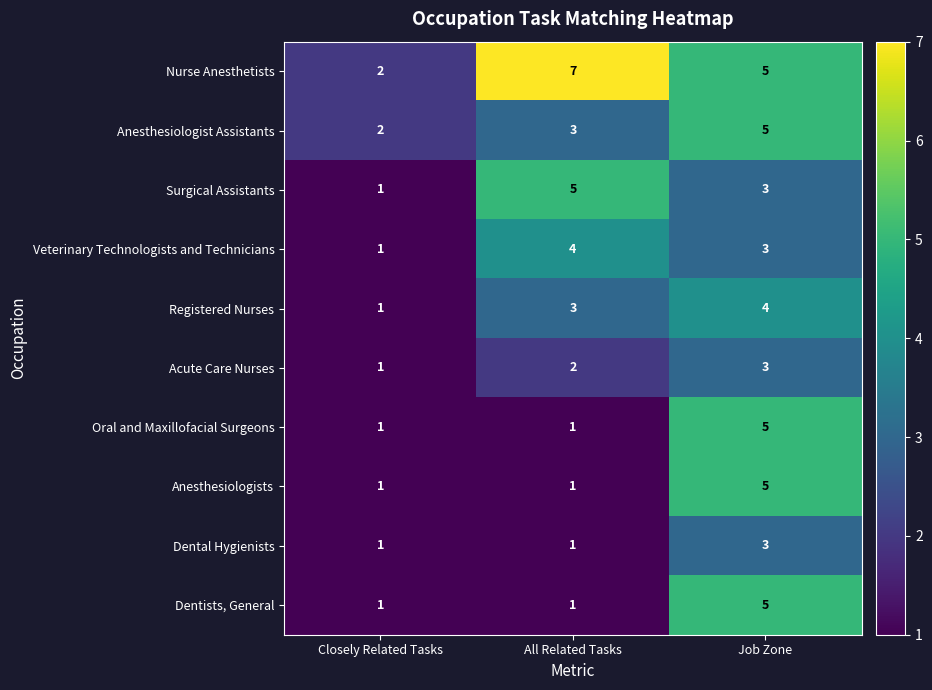

Which series has the largest total across all categories?

Nurse Anesthetists